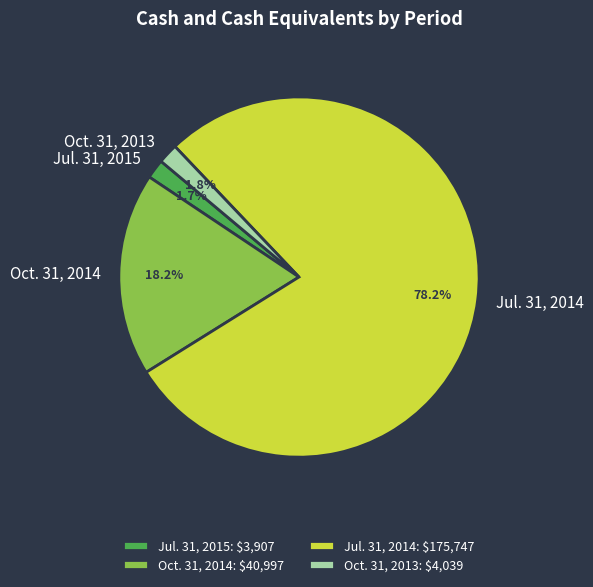

Rank the categories by value from lowest to highest.

Jul. 31, 2015, Oct. 31, 2013, Oct. 31, 2014, Jul. 31, 2014